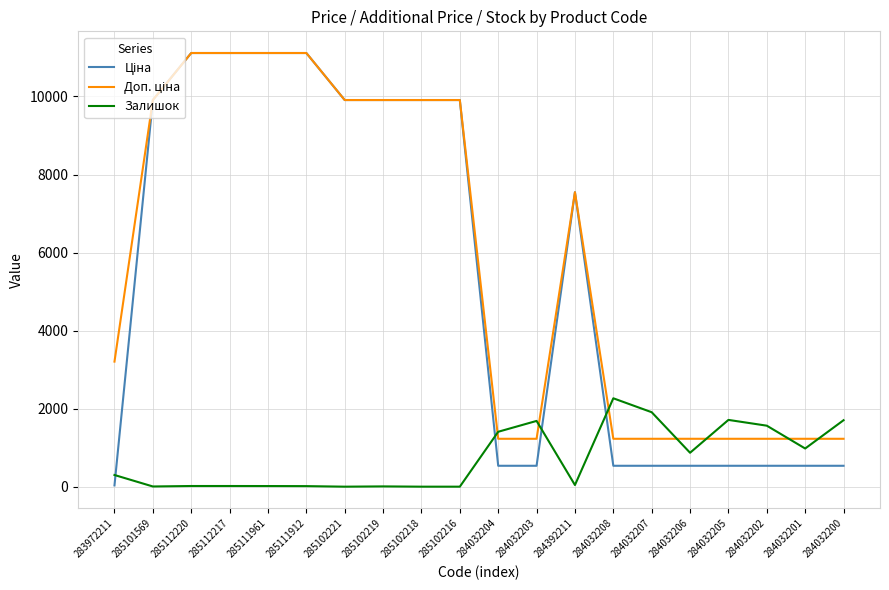

What is the spread (max minus min) of values at 284032207?

1372.6